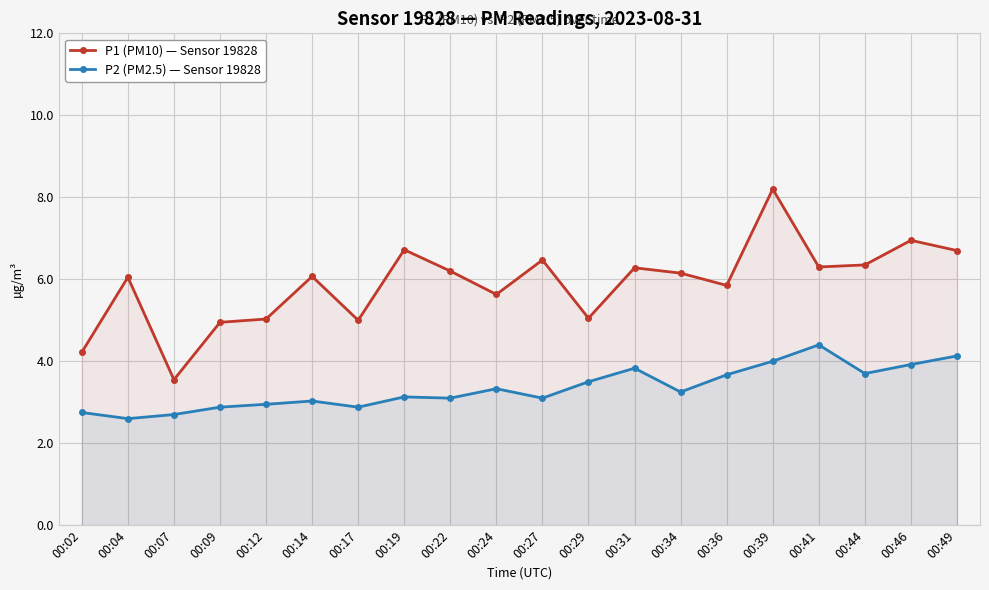

What are all the series names shown in the legend?

P1 (PM10) — Sensor 19828, P2 (PM2.5) — Sensor 19828